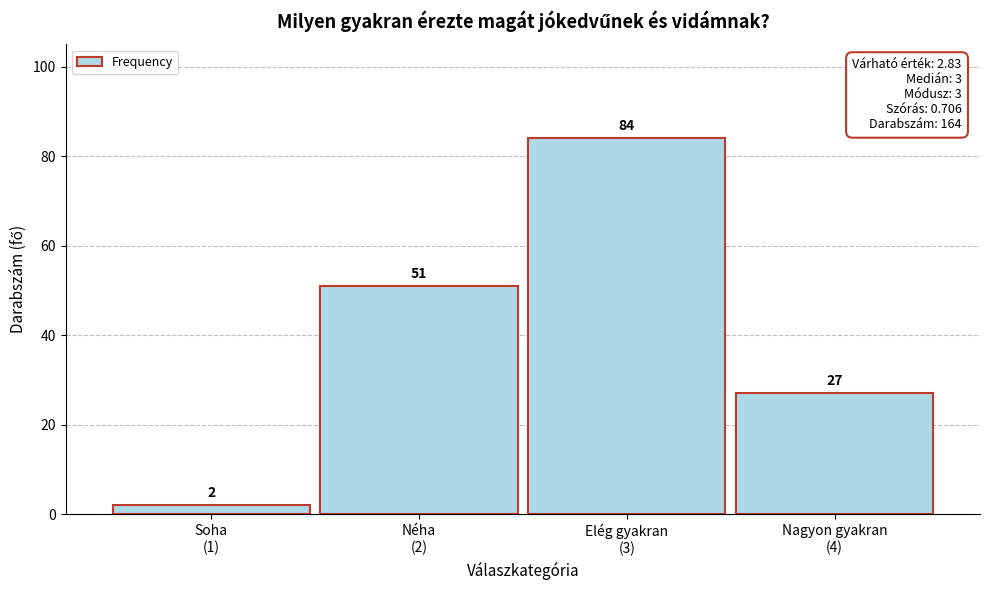

Reading right to left, transcribe all the data shown in this chart.

27	84	51	2